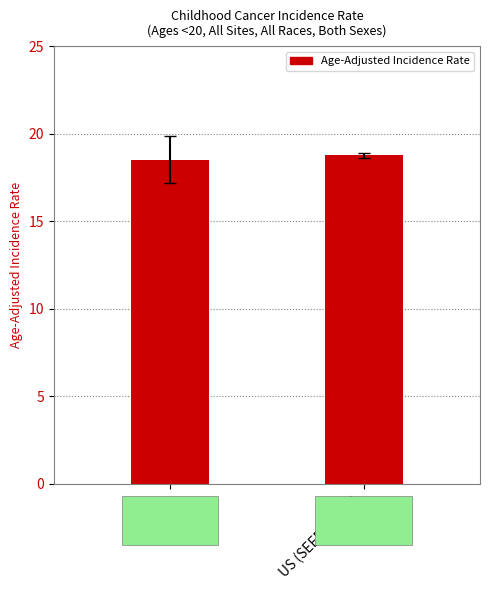

At which label is the value closest to 18?

Kansas